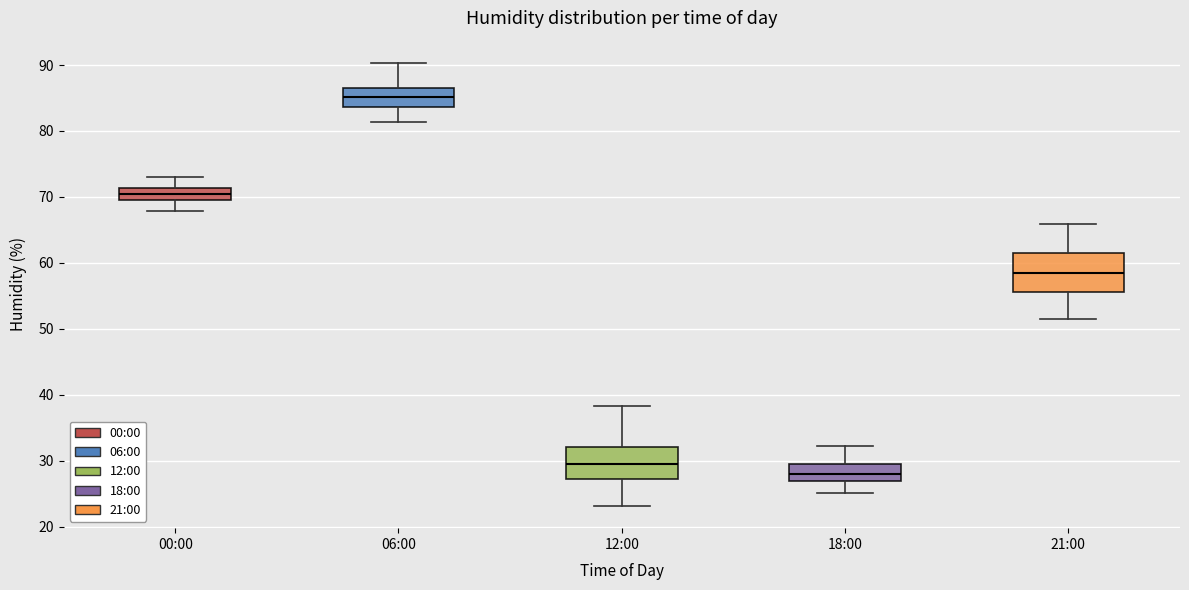

Reading left to right, transcribe this box plot: for each box, give where its median line is, the range the box spans, and where its two whiskers end, as read against the y-axis. The values are not printed on the chart, so give them approximately, as read against the axis.

00:00: median 70 (inside the box), box 70 to 71, whiskers 68 to 73
06:00: median 85, box 84 to 87, whiskers 81 to 90
12:00: median 30, box 27 to 32, whiskers 23 to 38
18:00: median 28, box 27 to 30, whiskers 25 to 32
21:00: median 59, box 56 to 61, whiskers 52 to 66